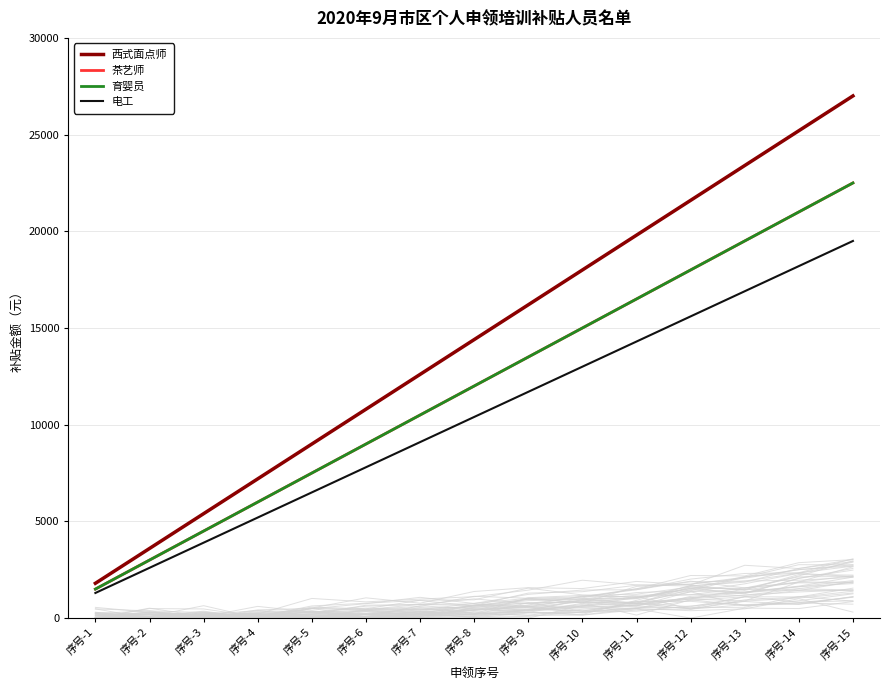

What is the spread (max minus min) of values at 序号-4?

2000